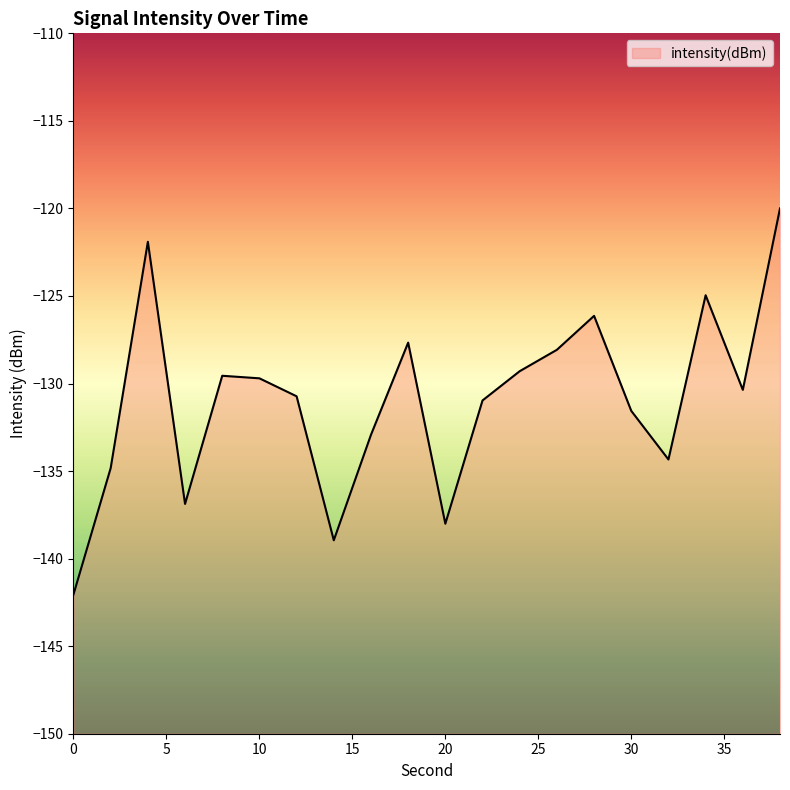

How many interior local valleys (lower than both neighbors) does the data have?

5